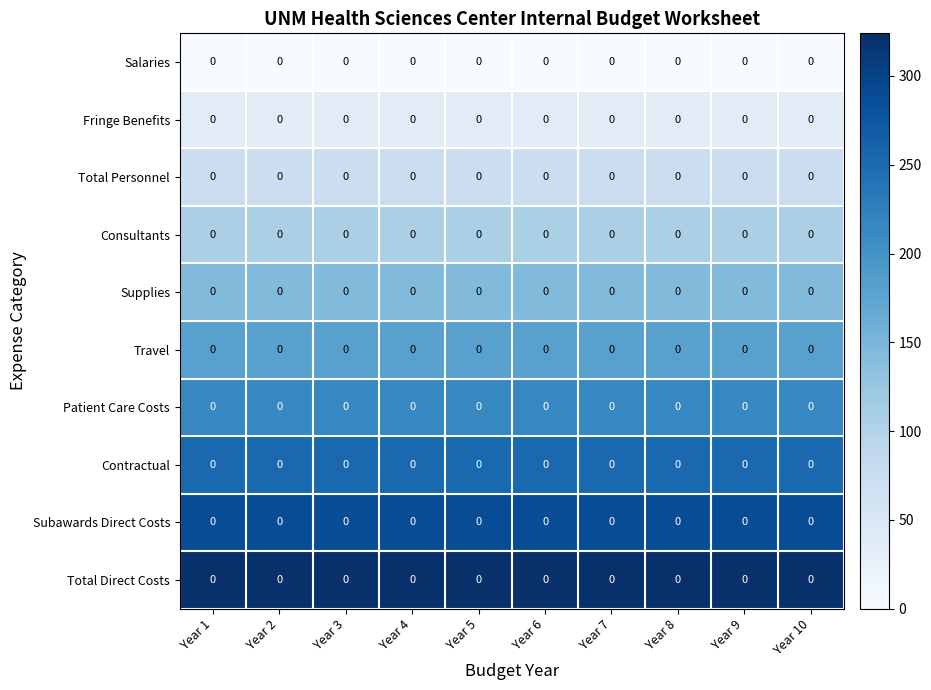

What value does the Supplies series have at Year 8?

144